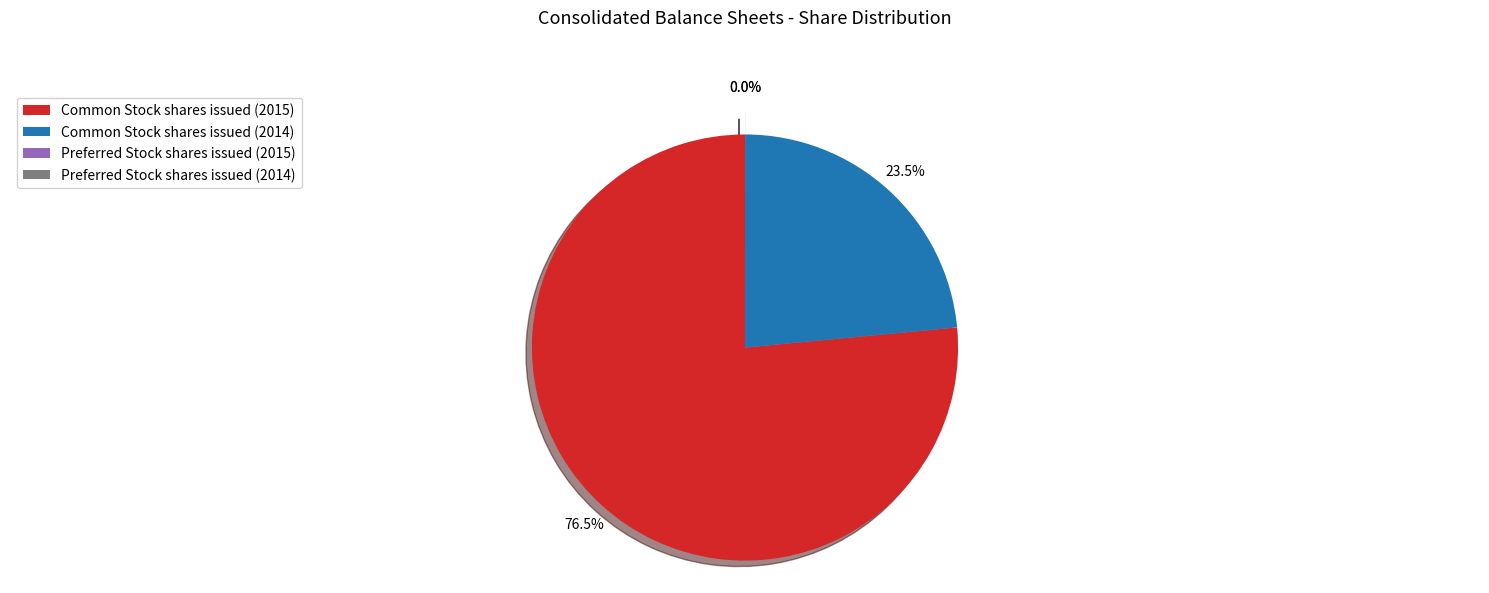

Combined, do Common Stock shares issued (2014) and Common Stock shares issued (2015) account for over 50%?

Yes